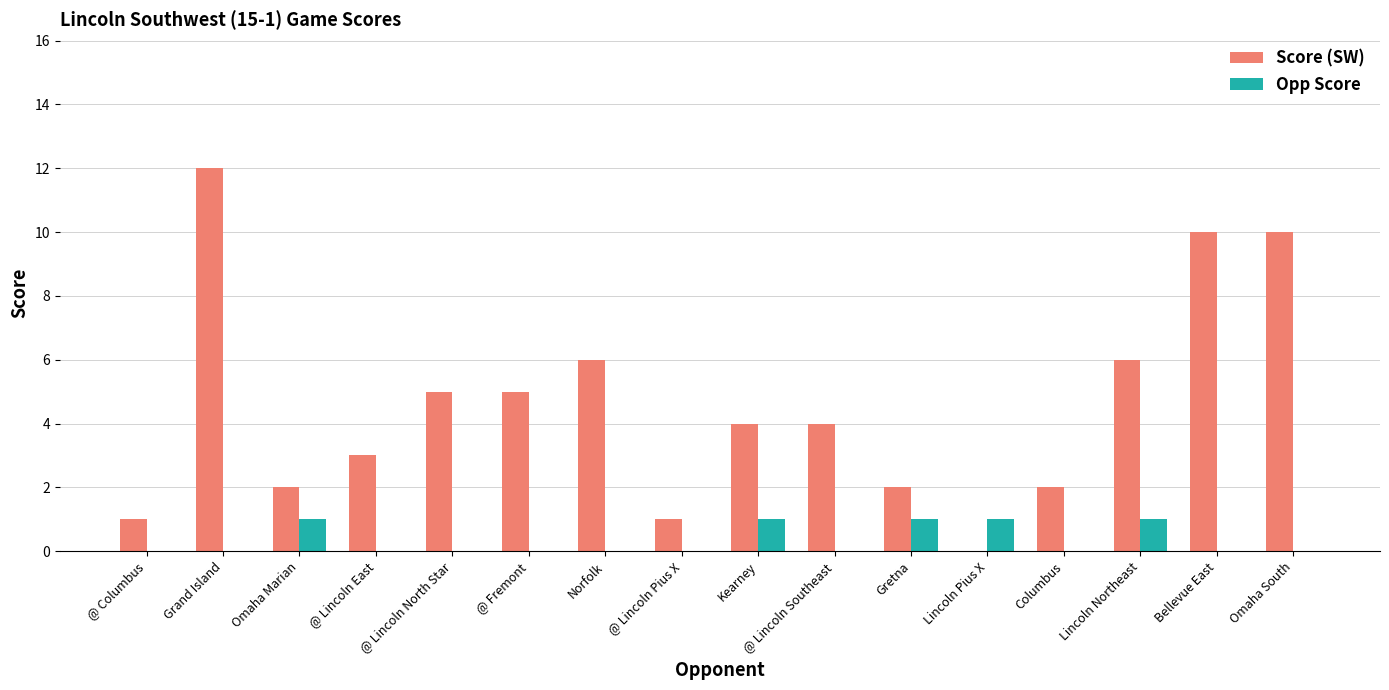

What is the maximum value for Score (SW)?

12